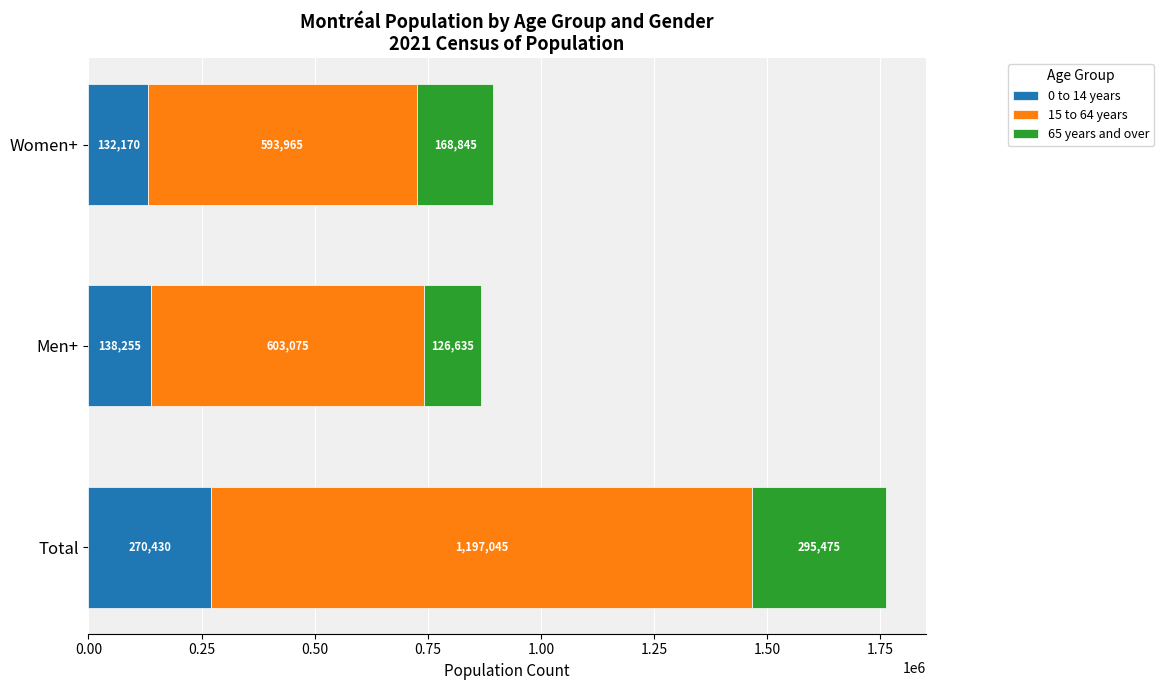

List the labels in order of 0 to 14 years value, largest first.

Total, Men+, Women+